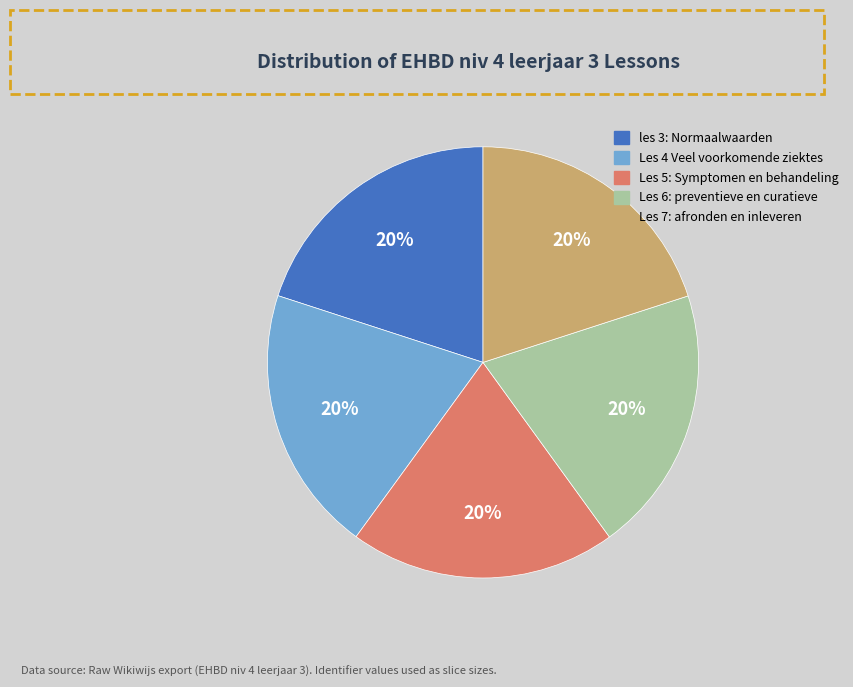

The Les 7: afronden en inleveren slice represents 9% of the pie. True or false?

False